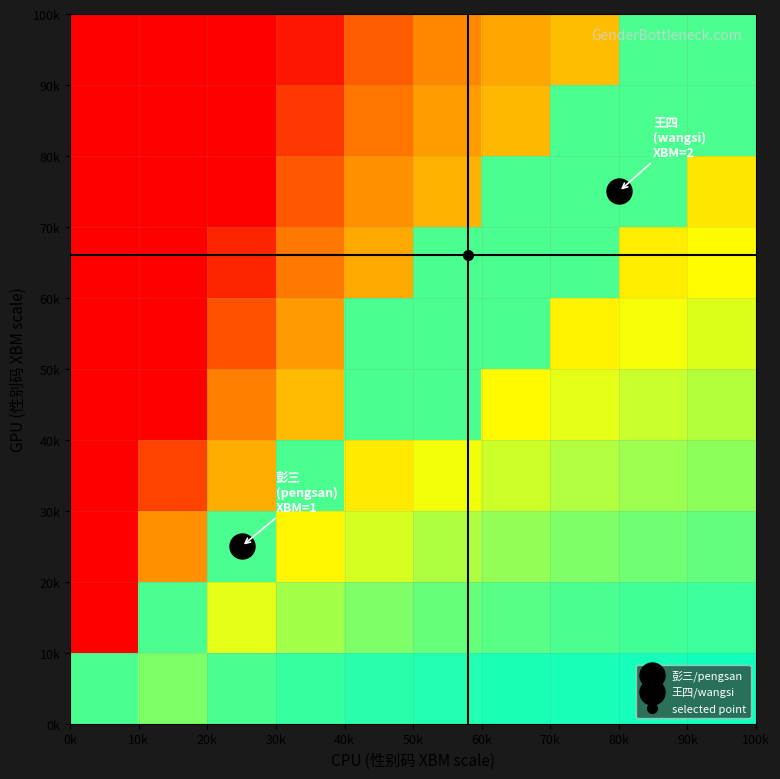

How many series are shown in this chart?

10